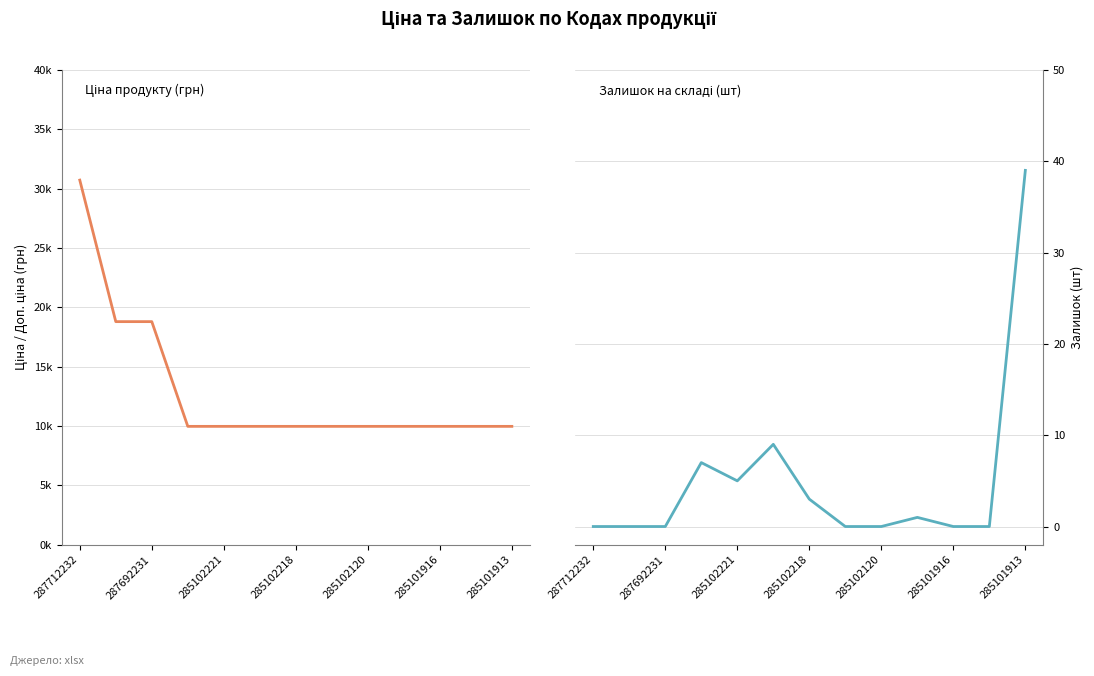

True or false: Залишок and Ціна intersect in this chart.

False